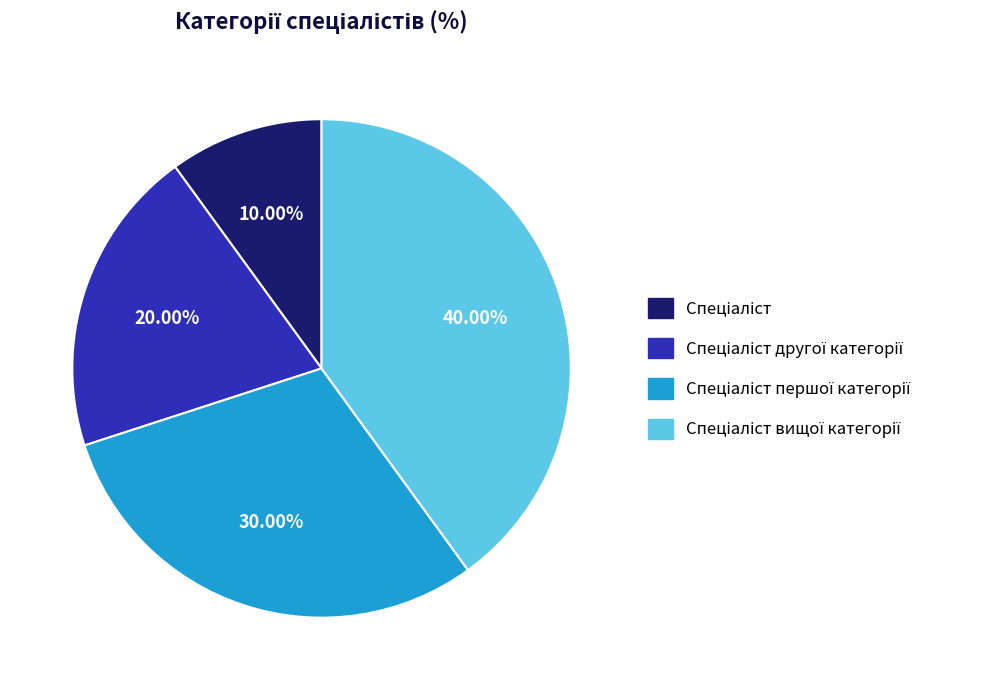

Is there a majority slice in this chart?

No